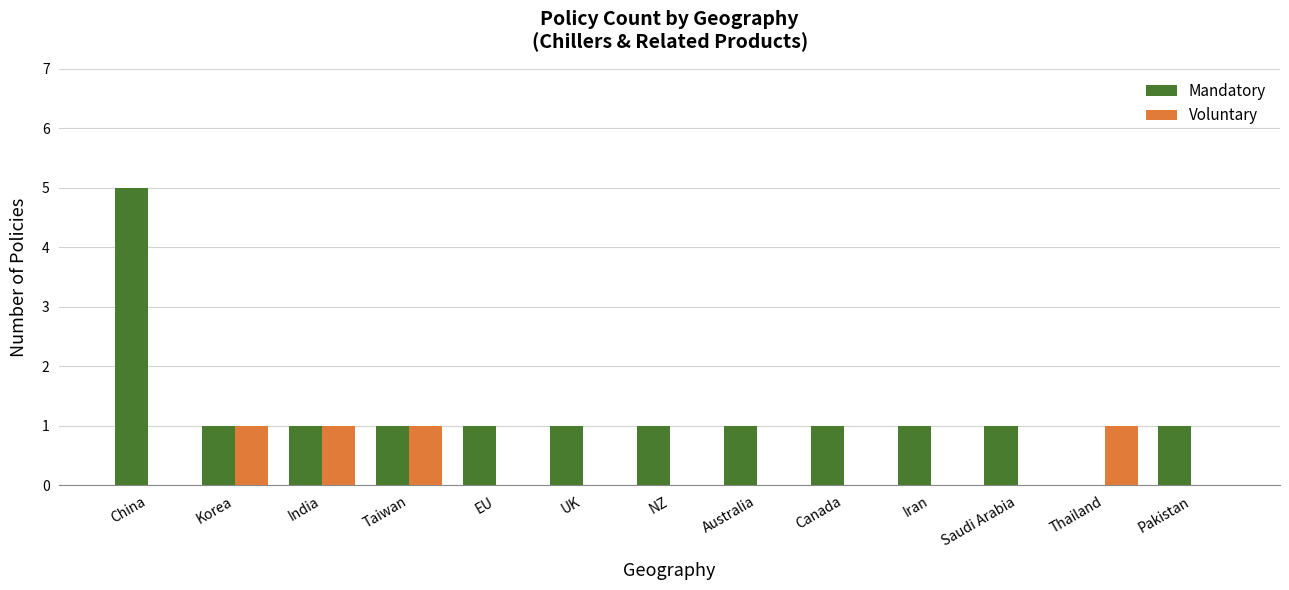

Is the value of Voluntary at UK greater than the value of Mandatory at Iran?

No